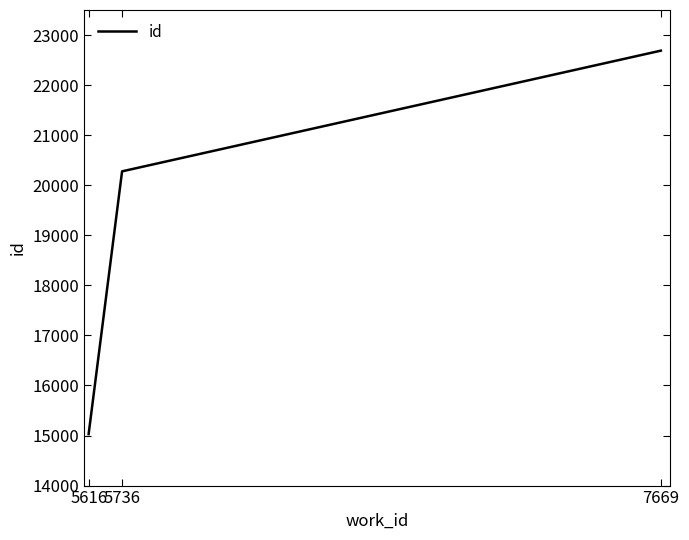

The value at 7669 is 7487. True or false?

False